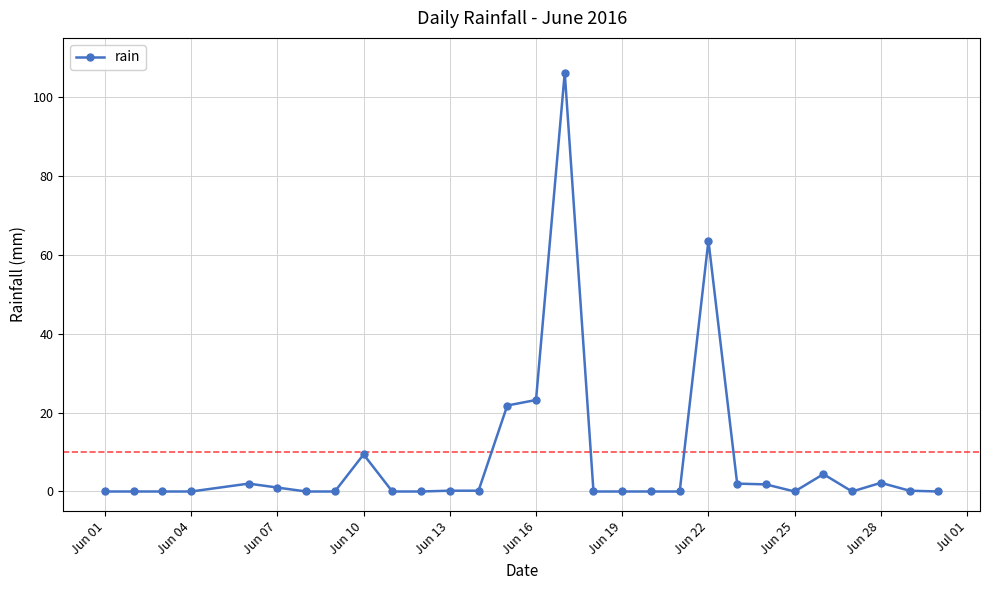

What is the maximum value shown in the chart?

106.2